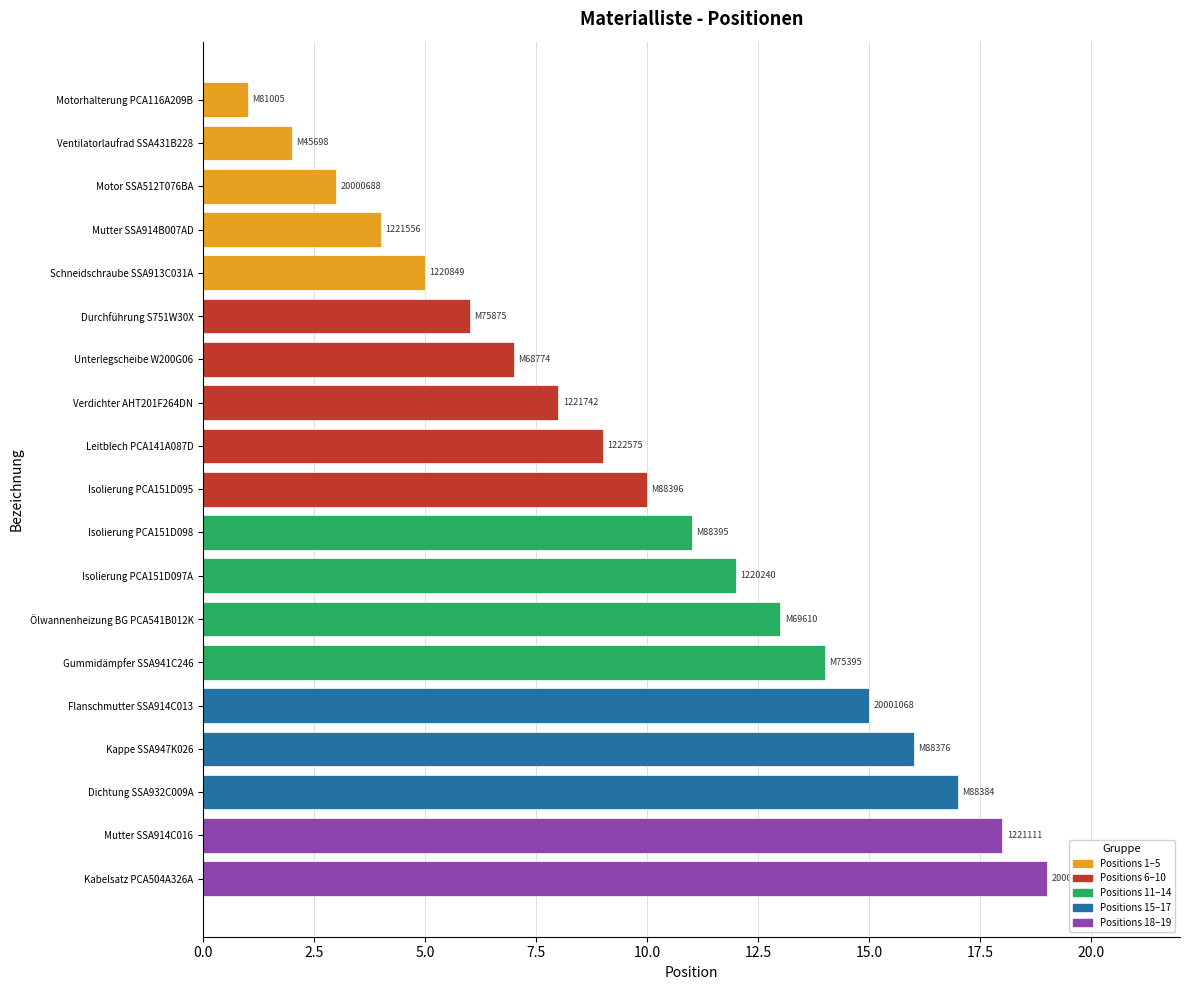

Where is the data nearest to the value 10?

Isolierung PCA151D095